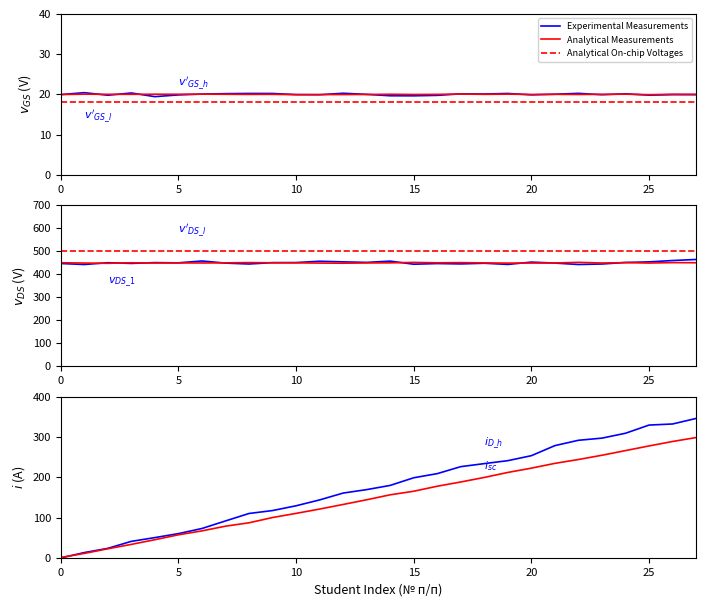

What is the value of the Experimental Measurements point at the 24th from the left?

297.4